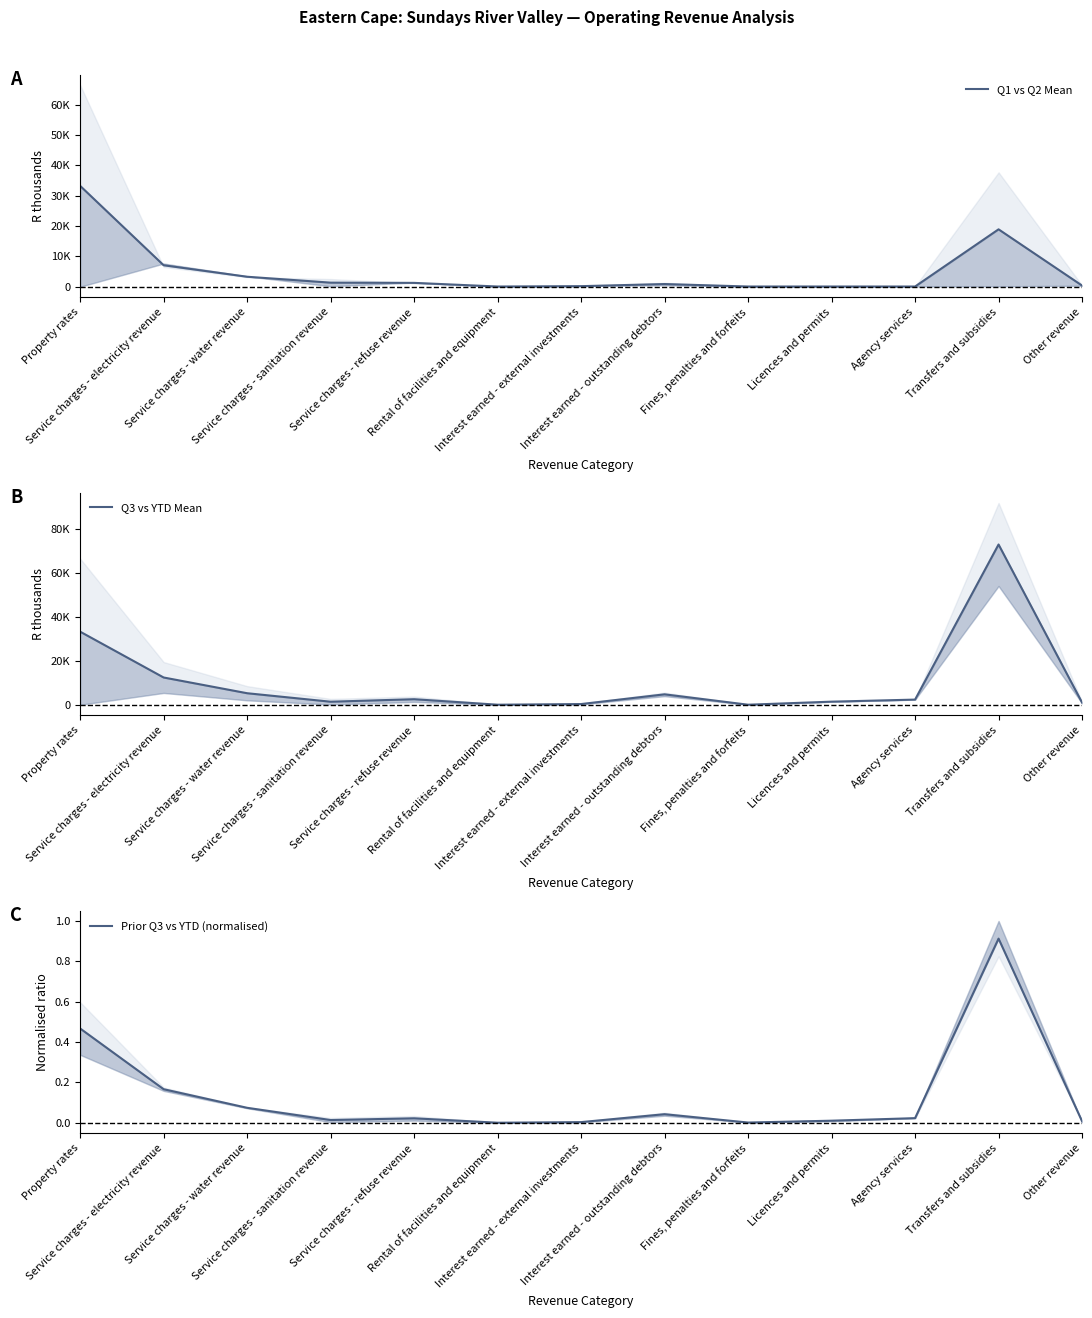

Does the chart have visible grid lines?

No